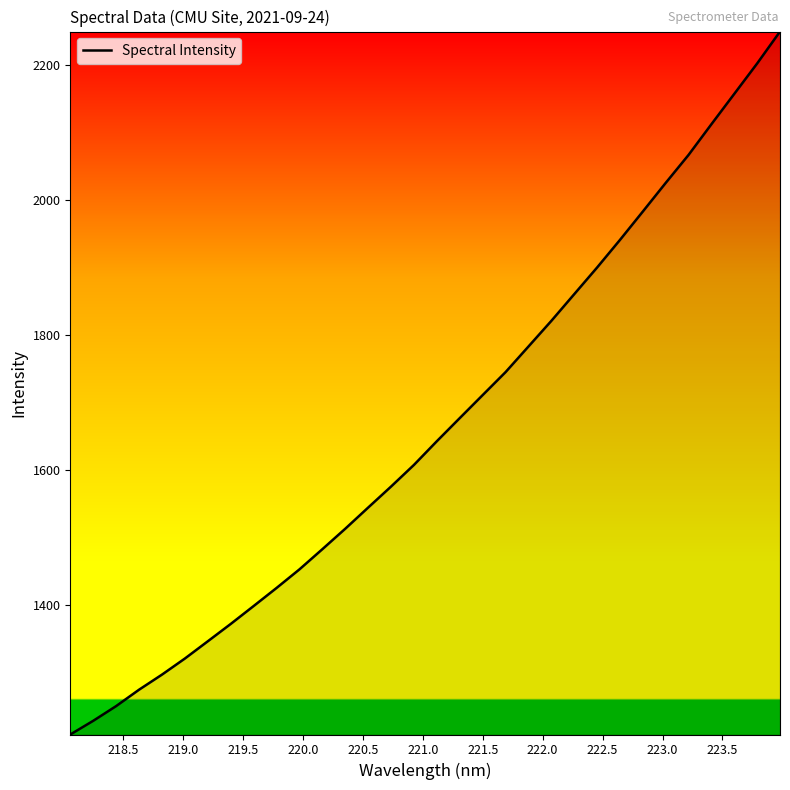

What is the smallest value displayed?

1207.9